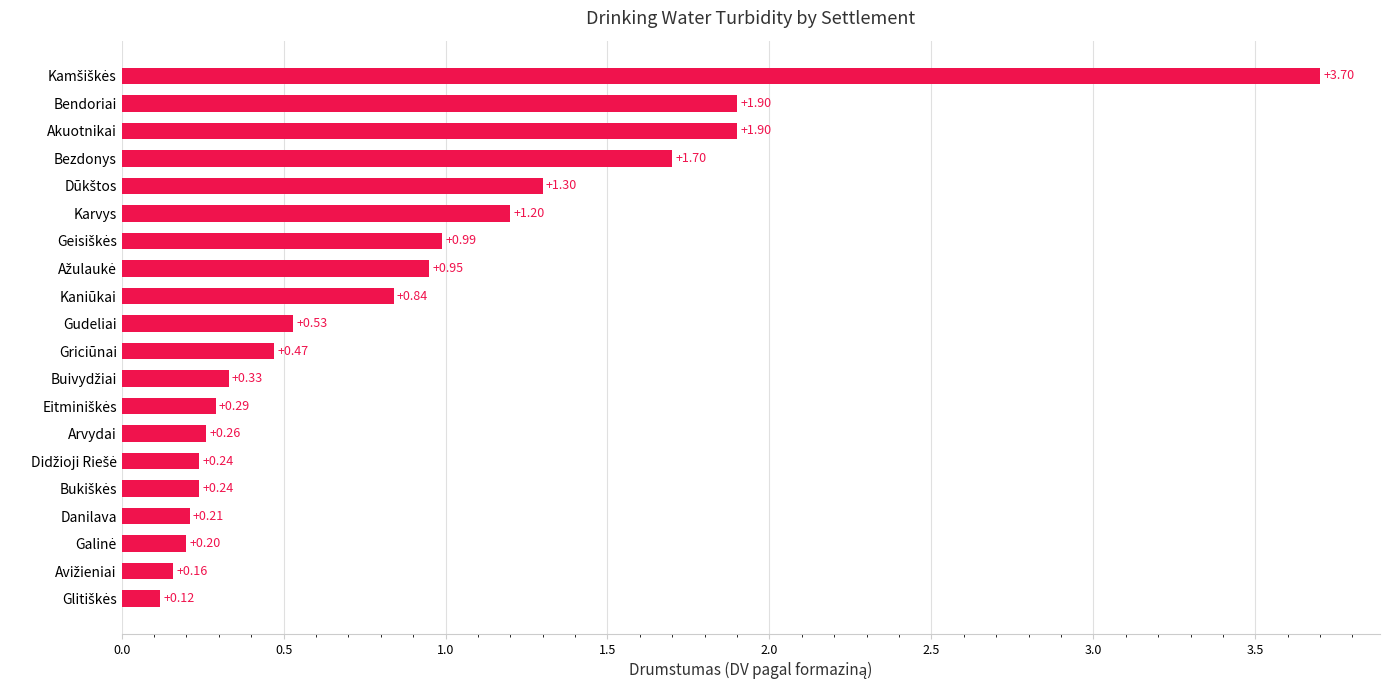

What is the difference between the maximum and minimum values?

3.6